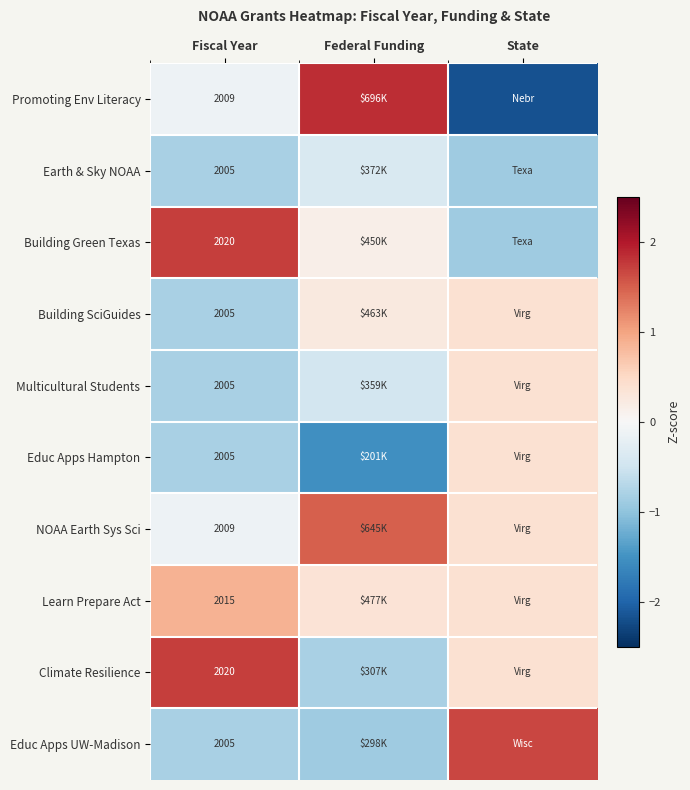

Count the number of data series in this chart.

10